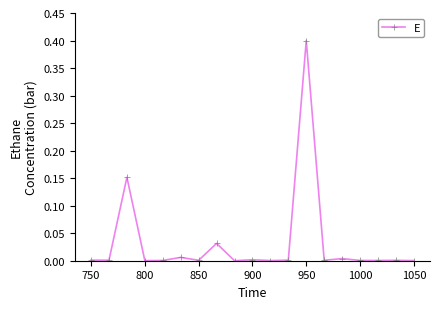

What is the maximum value shown in the chart?

0.4